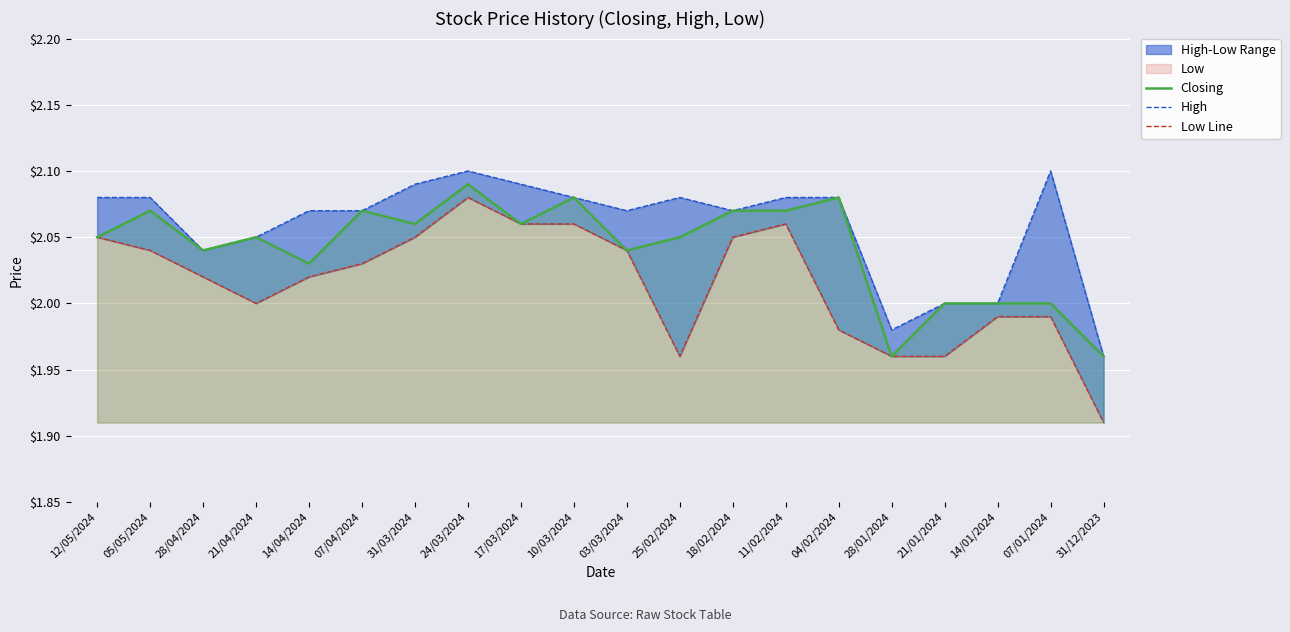

Which series has the largest total across all categories?

High